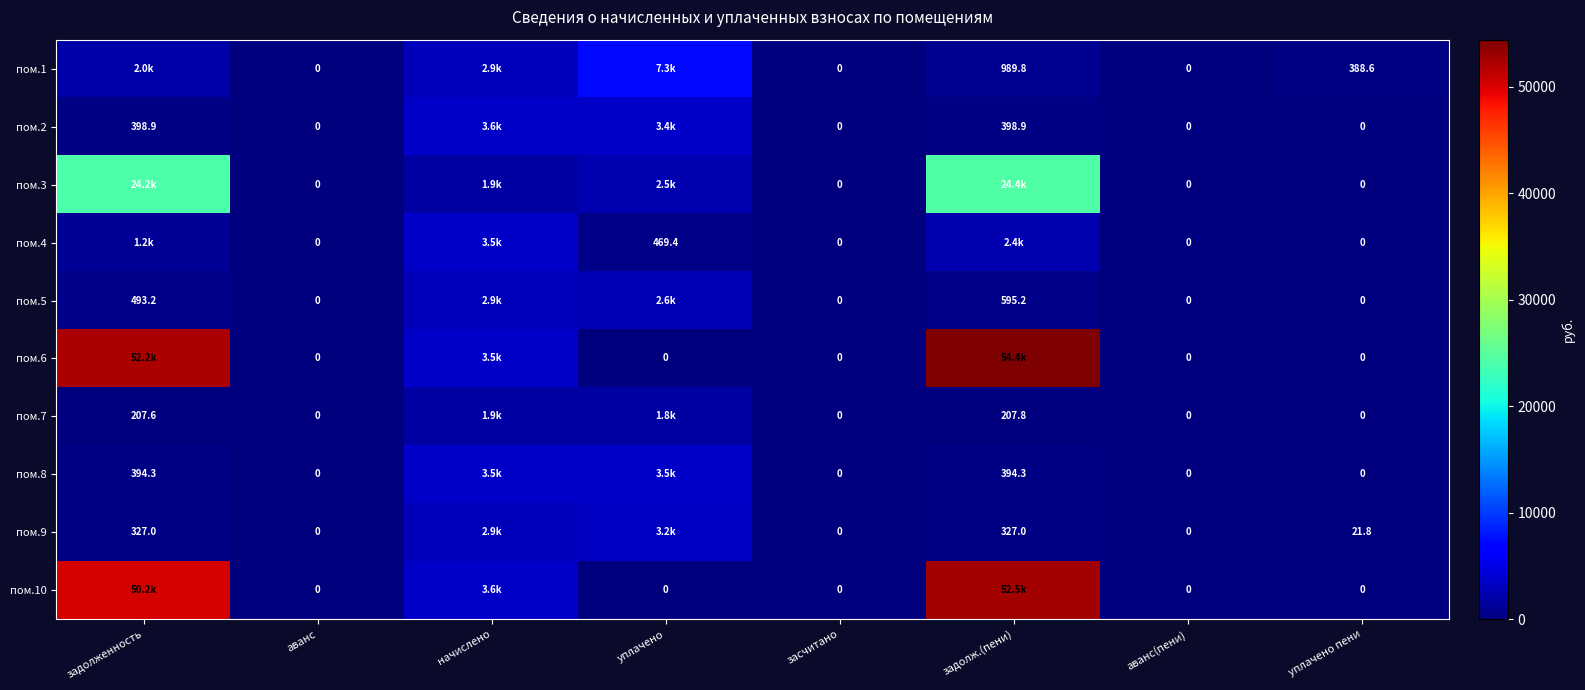

Is it true that пом.9 equals 327.0 at задолженность?

True